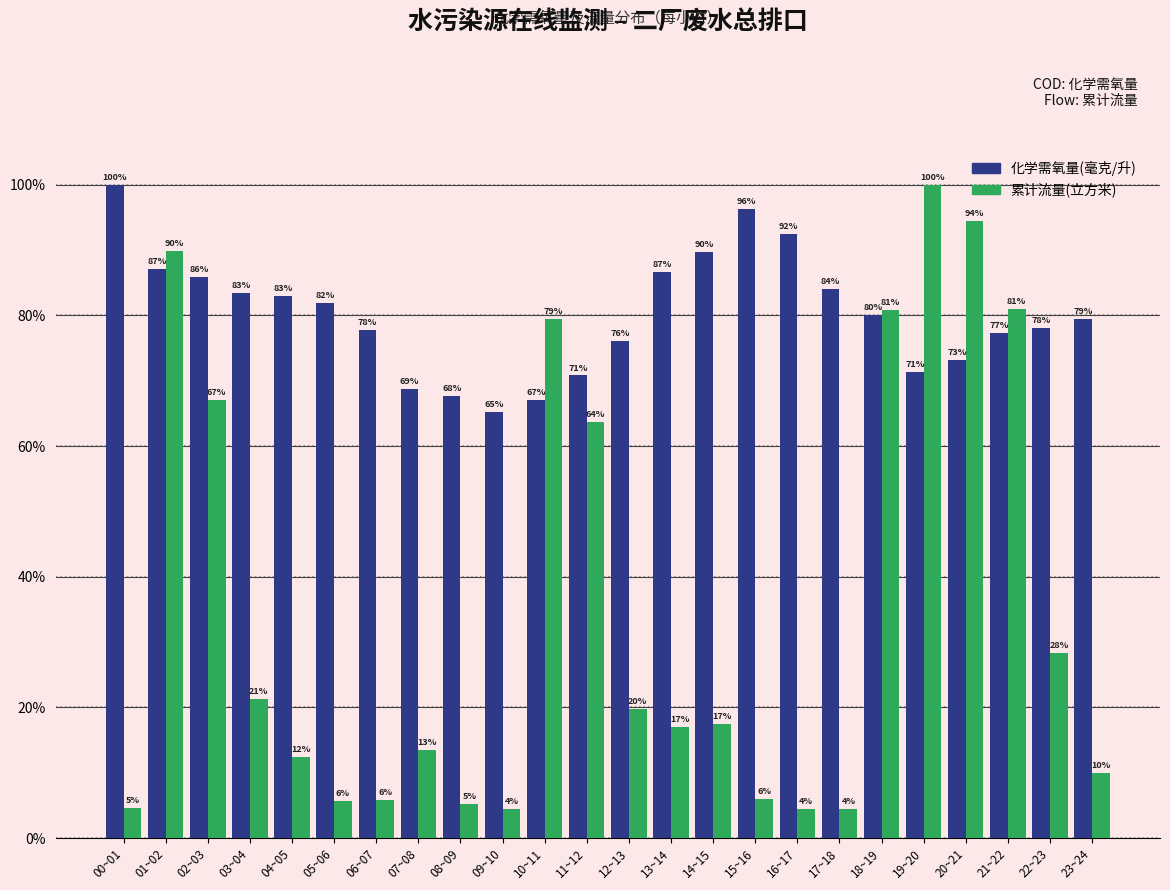

Which series changed the most between 11~12 and 21~22?

累计流量(立方米)